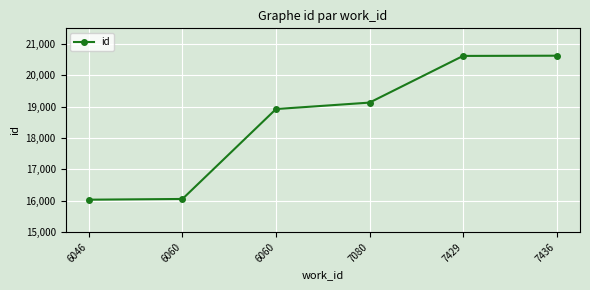

Approximately how many times larger is the value at 7436 compared to 6060?

1.1